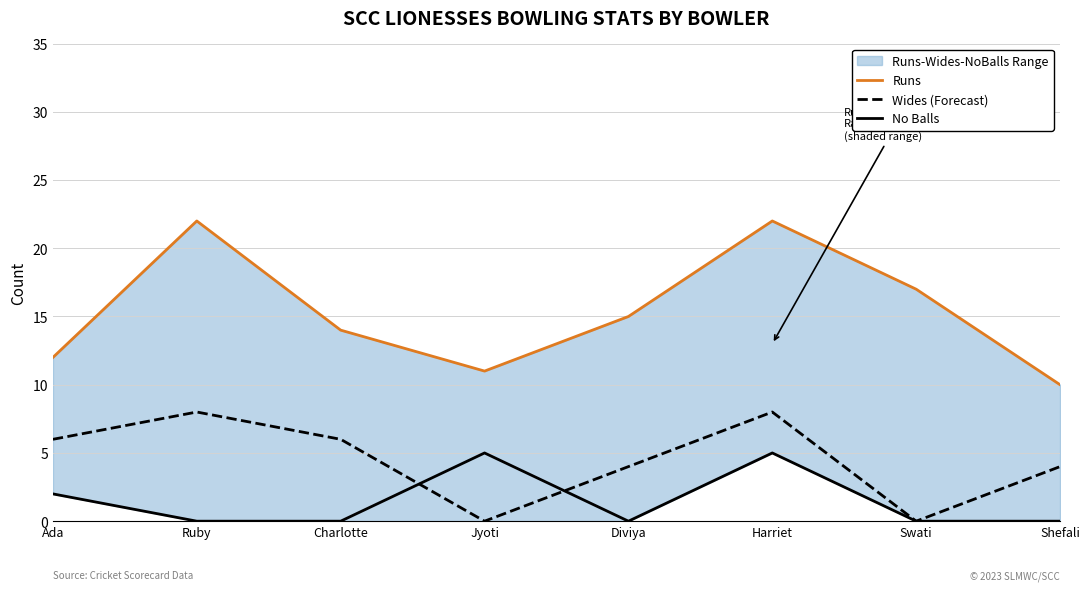

Is it true that No Balls equals -3 at Shefali?

False